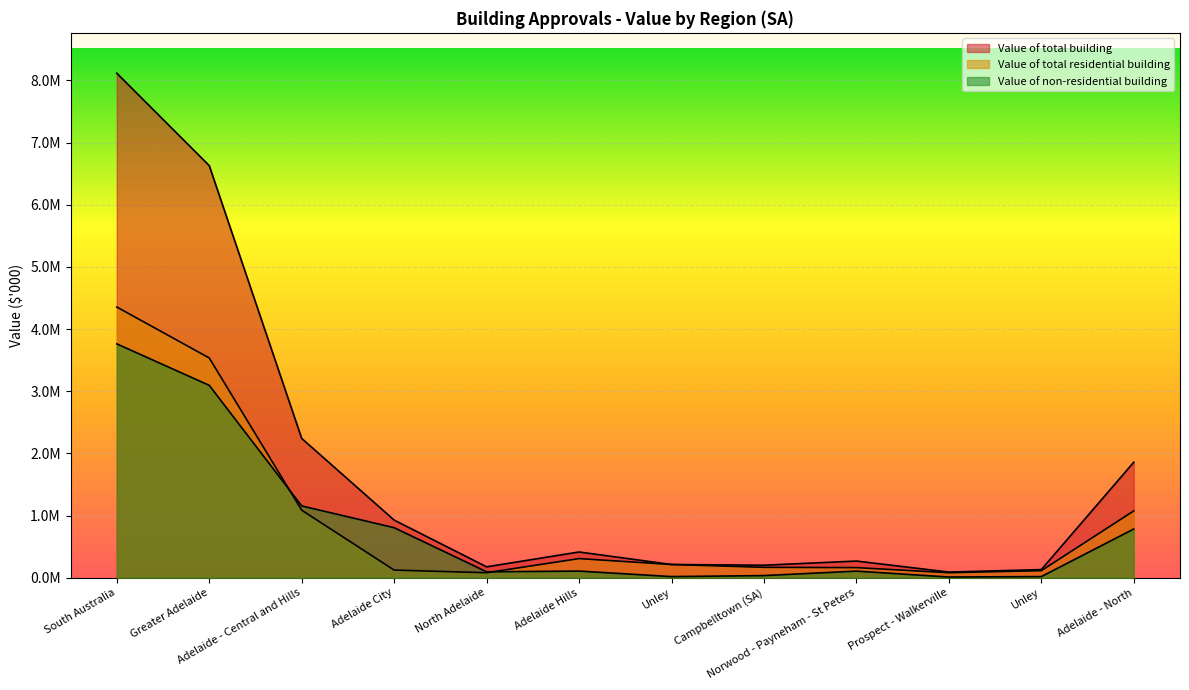

What is the sum of the Value of total building values at Prospect - Walkerville and Adelaide City?

1016759.1